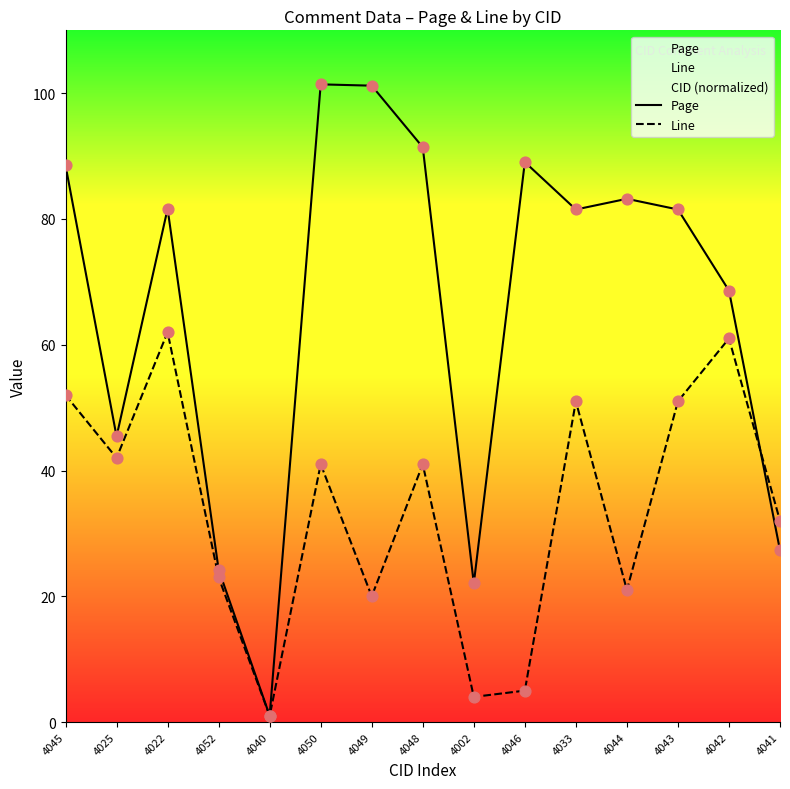

At how many categories does at least one series exceed 69?

9